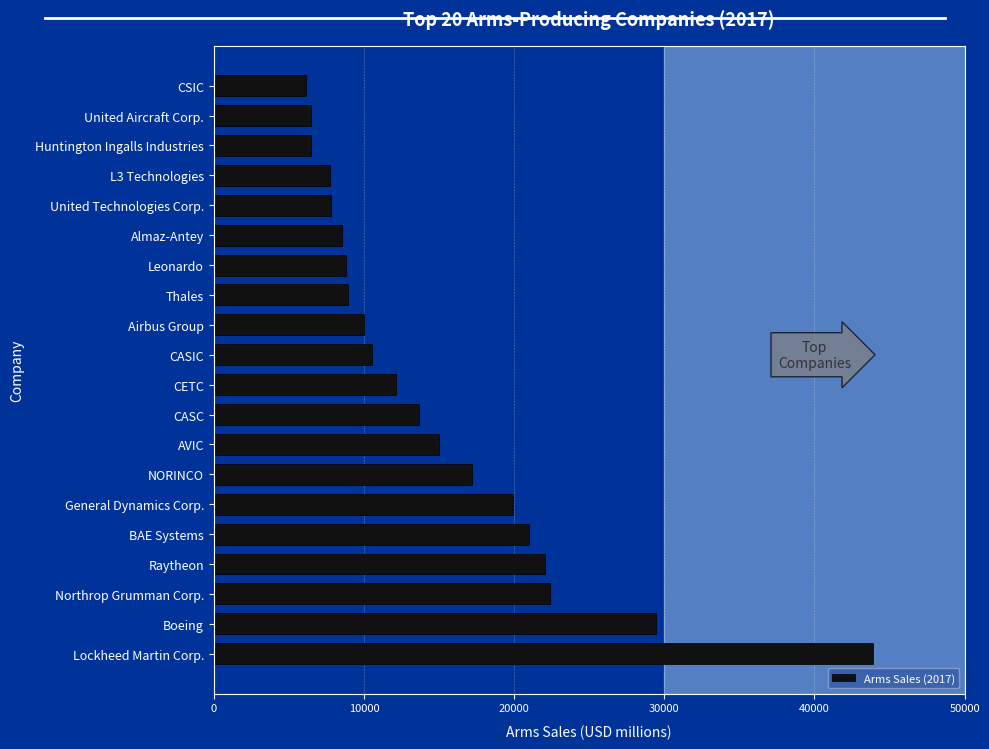

What is the difference between the maximum and second lowest values?

37430